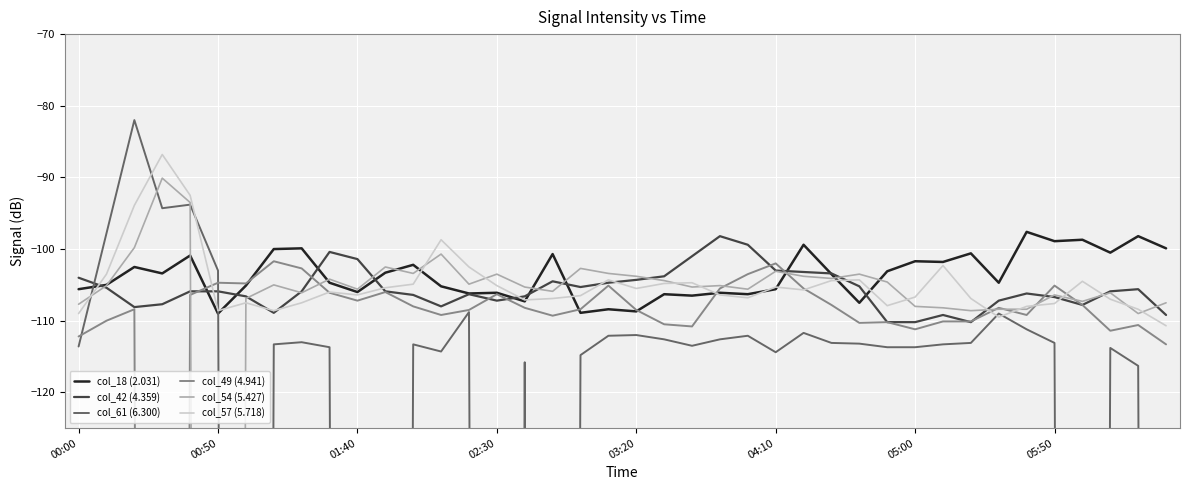

The value of col_57 (5.718) at 01:40 is -51.2. True or false?

False